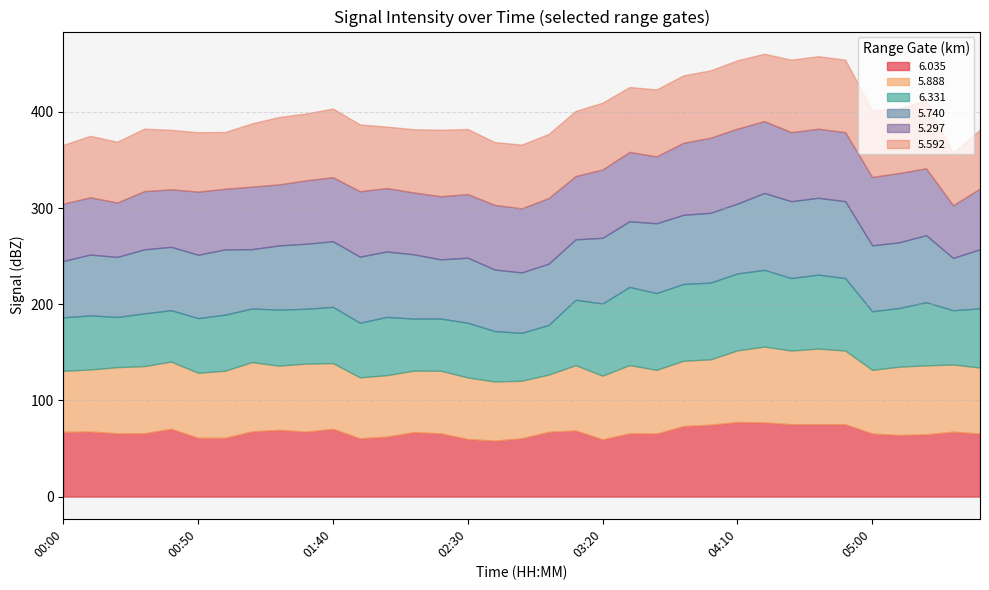

Where is the first local maximum for   6.331?

00:10